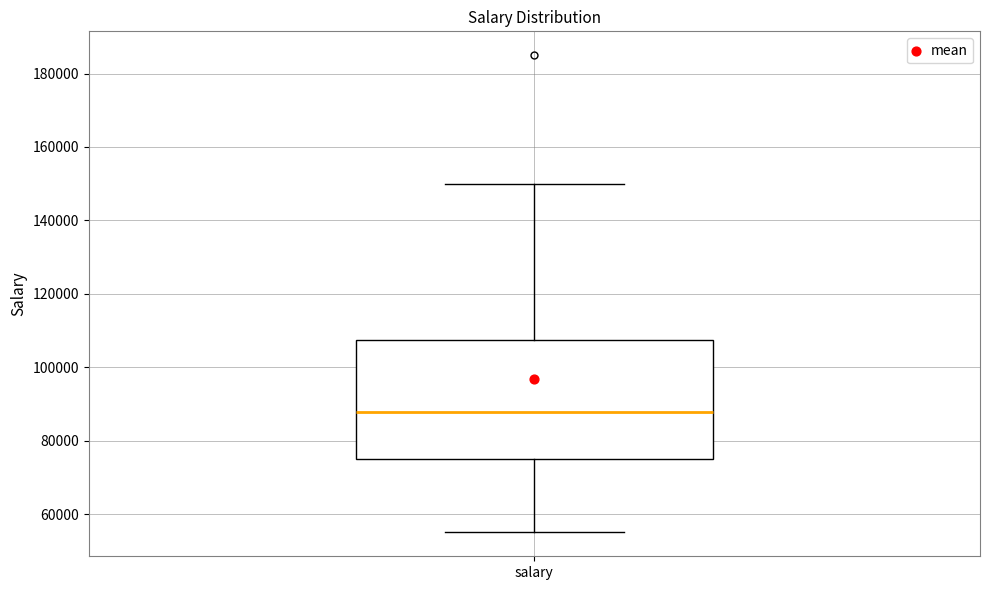

Transcribe this box plot: give where the median line is, the range the box spans, and where the two whiskers end, as read against the y-axis. The values are not printed on the chart, so give them approximately, as read against the axis.

median 88000, box 76000 to 108000, whiskers 56000 to 150000